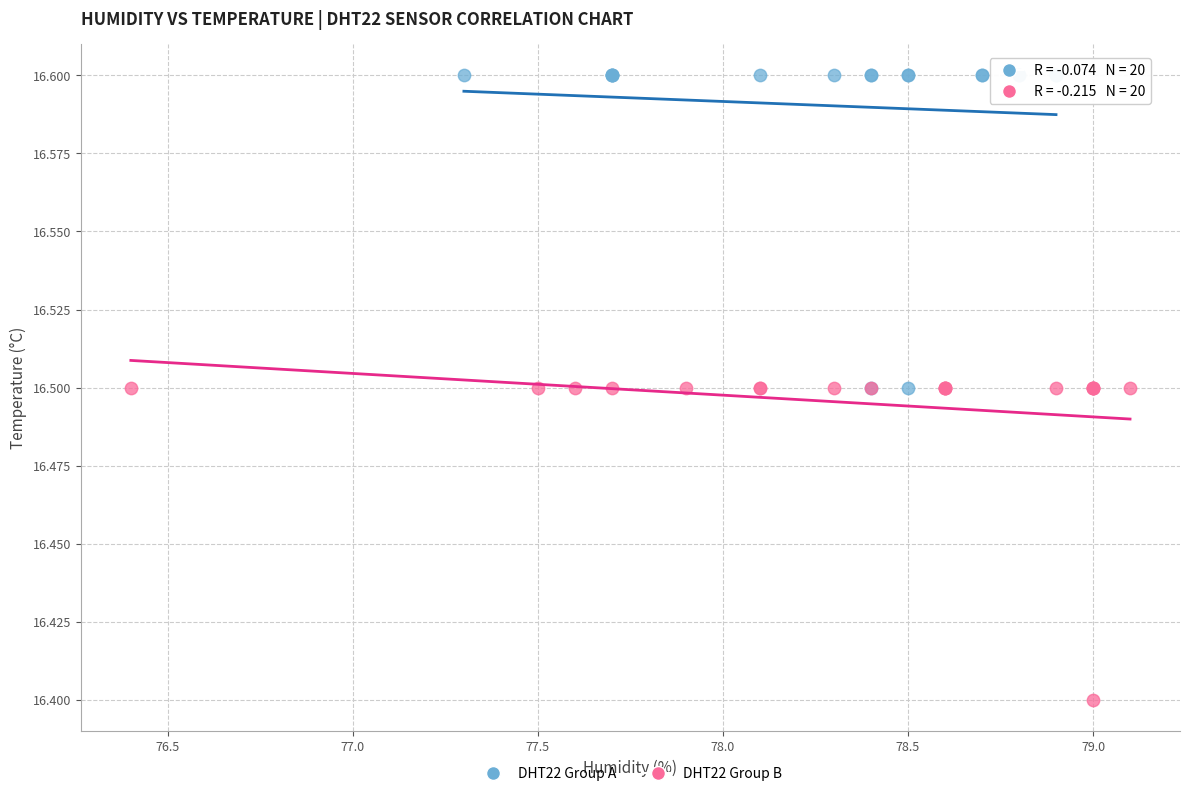

Which series reaches the maximum Y coordinate?

DHT22 Group A